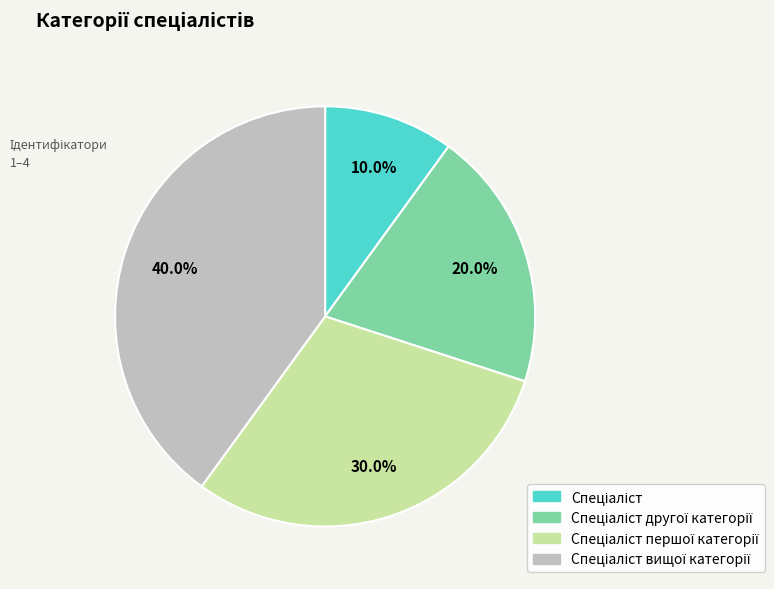

Is there a majority slice in this chart?

No